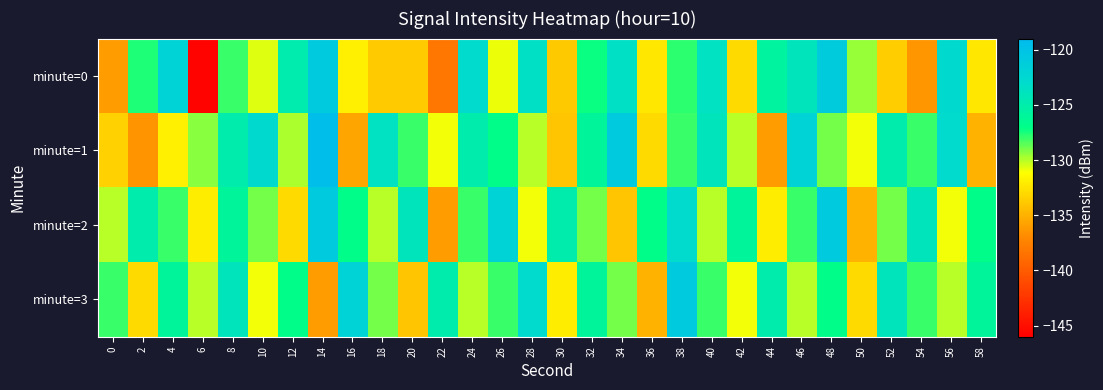

Rank the series by their maximum value, from lowest to highest.

minute=2, minute=3, minute=0, minute=1